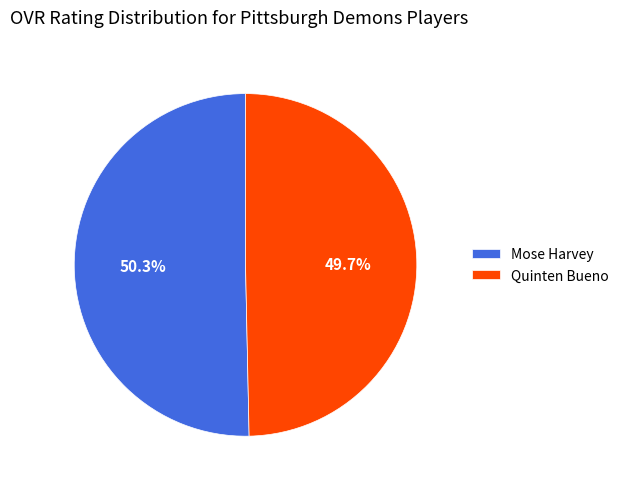

Is it true that Mose Harvey is 50% of the pie?

True